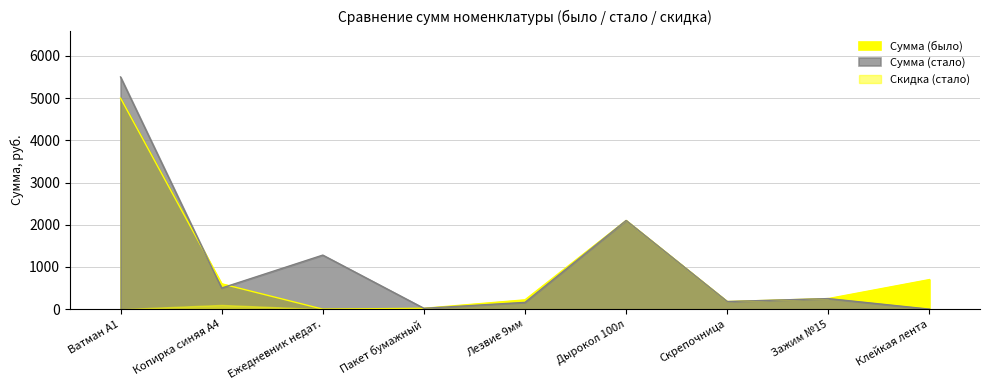

Is it true that Сумма (стало) equals 14 at Пакет бумажный?

False